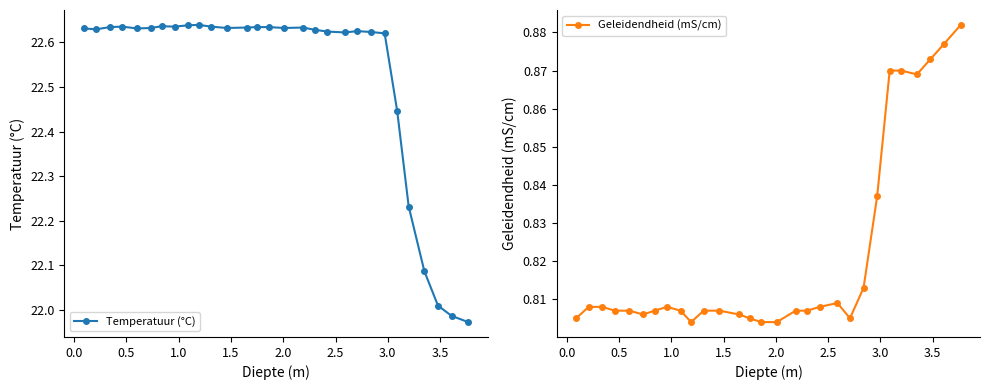

What is the sum of all Geleidendheid (mS/cm) values?

23.8